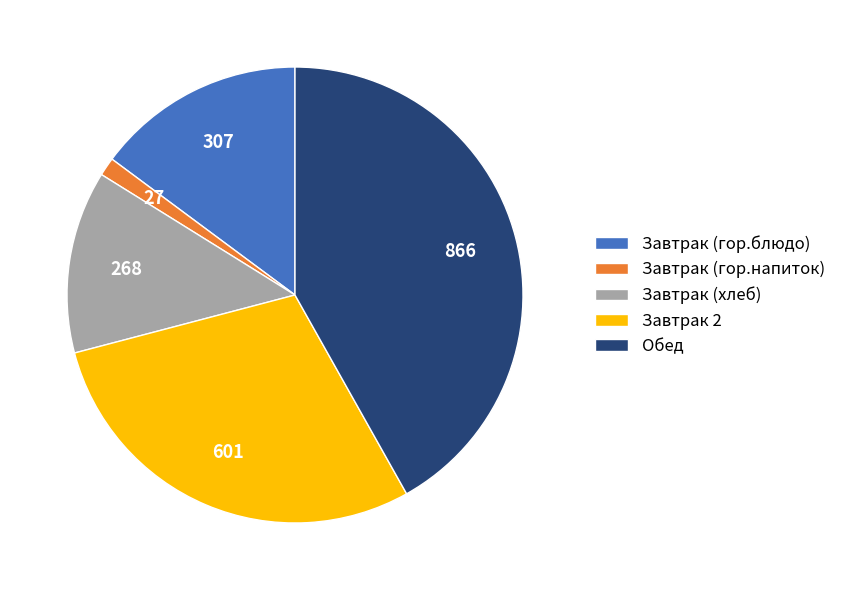

Which slice is the smallest?

Завтрак (гор.напиток)